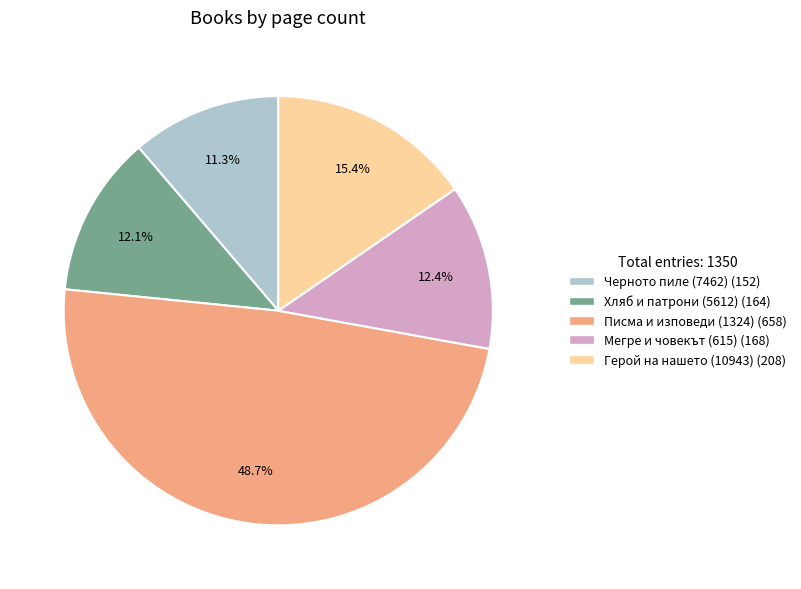

Between Мегре и човекът (615) and Герой на нашето (10943), which is larger?

Герой на нашето (10943)